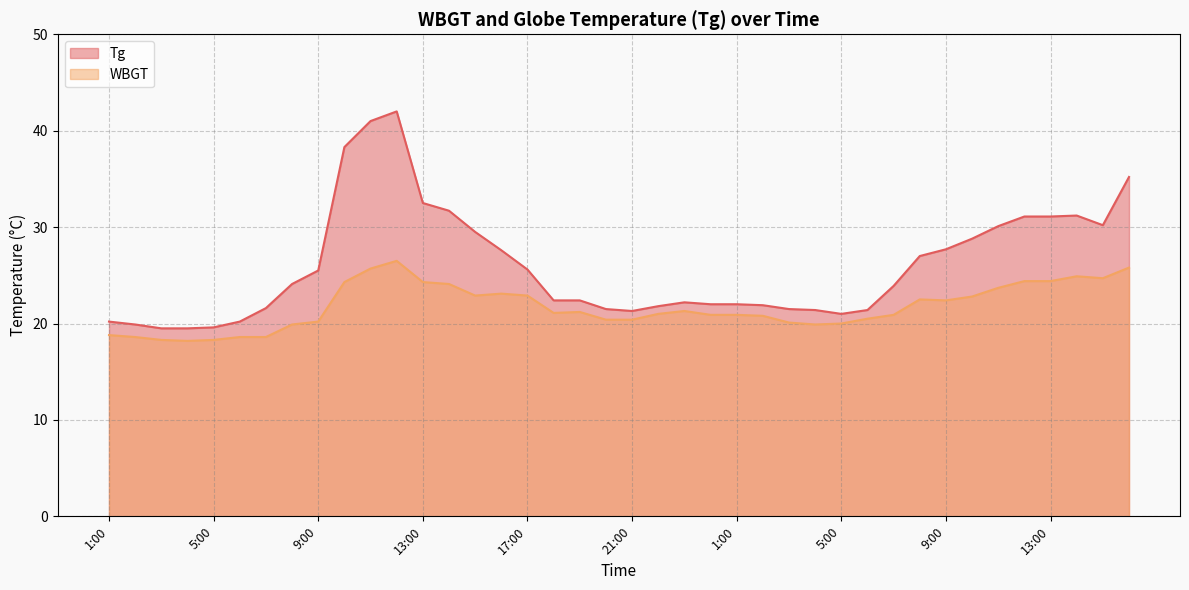

Which label corresponds to the smallest value in the chart?

4:00